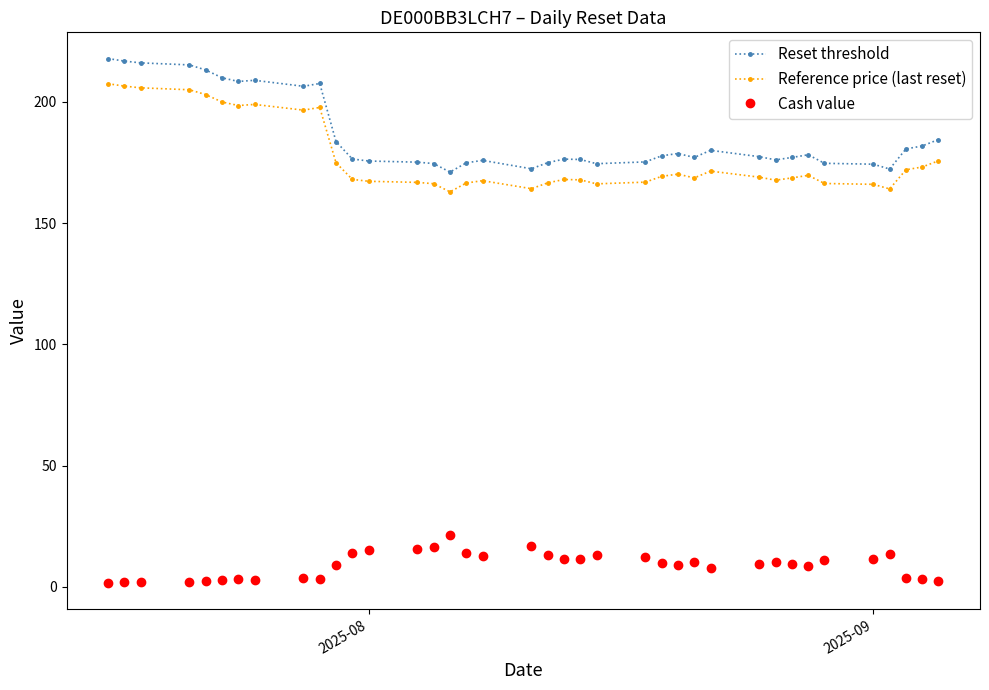

What is the difference between the maximum and second lowest values in the Reference price (last reset) series?

43.4